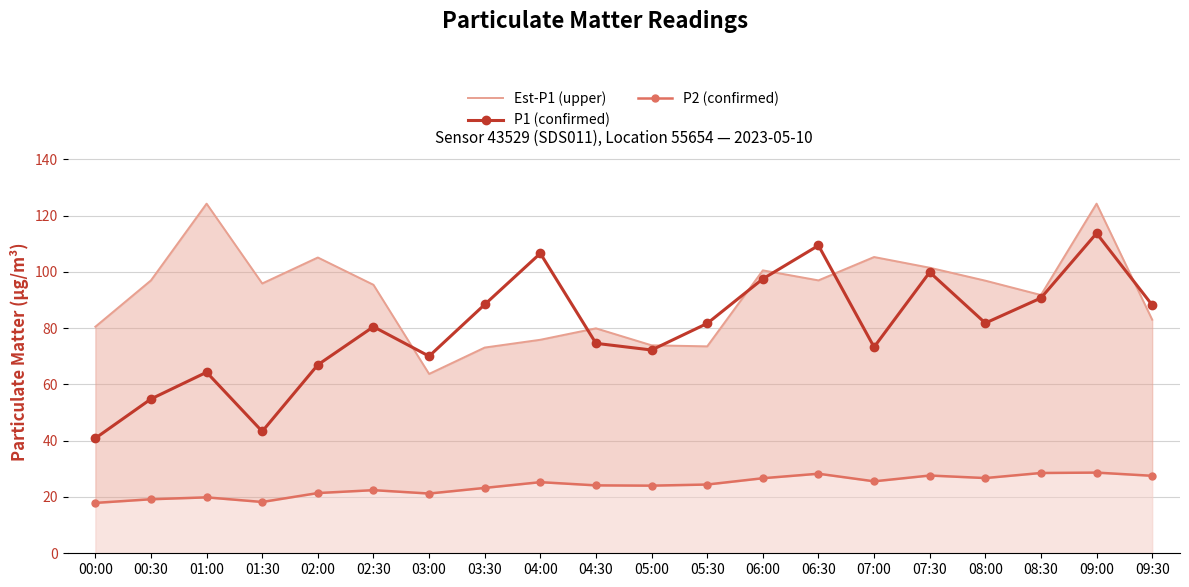

How many values in the P1 (confirmed) series exceed 81?

10